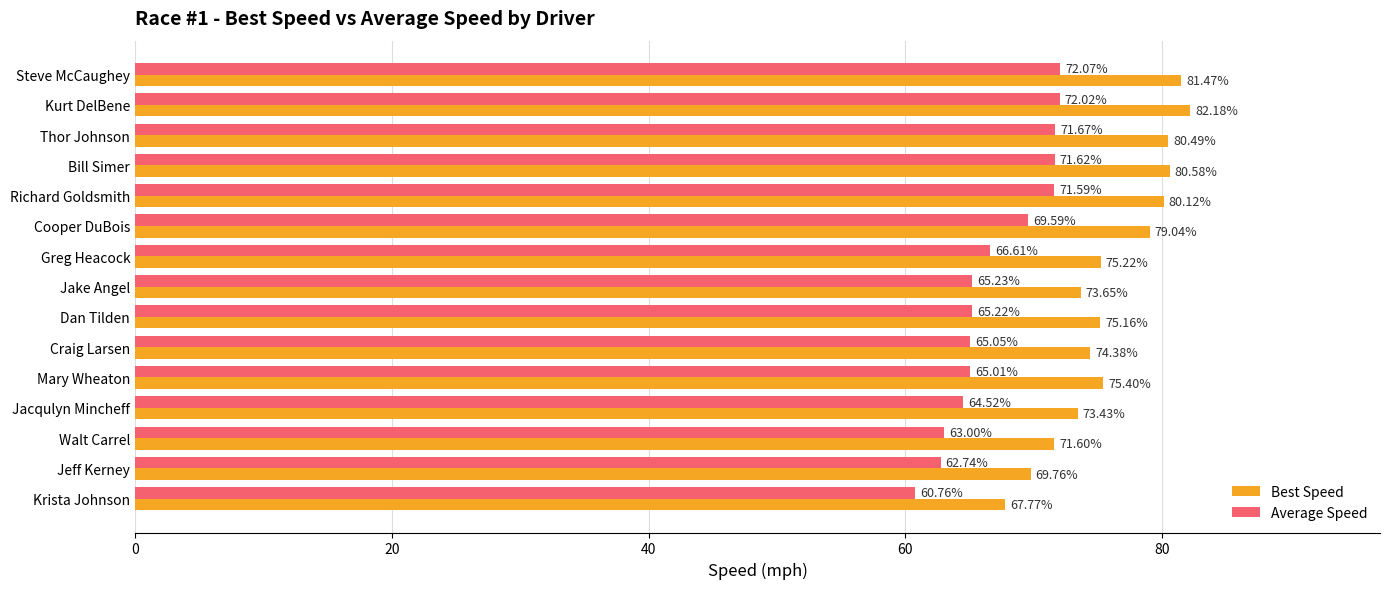

Where is Average Speed nearest to the value 66?

Greg Heacock